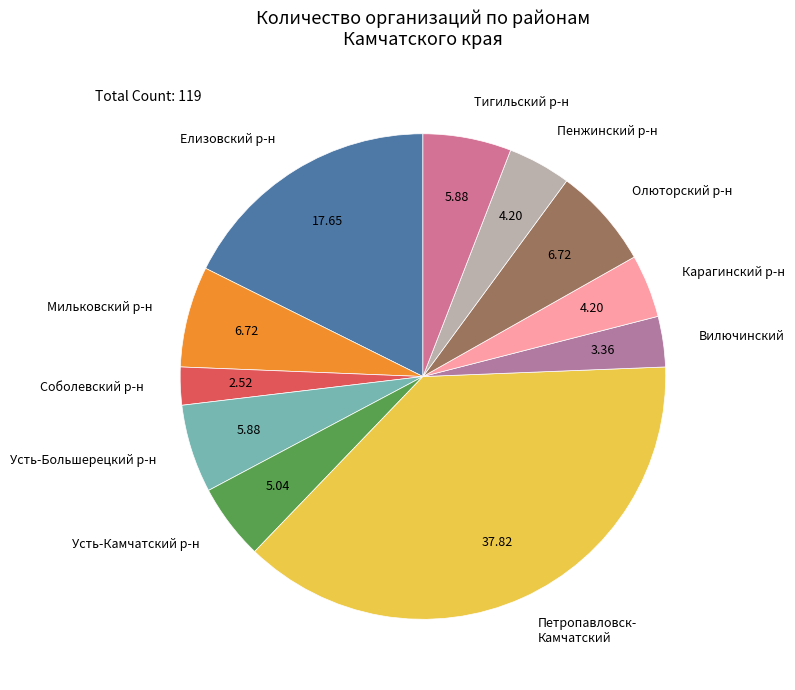

Is Петропавловск- Камчатский the majority of the pie?

No